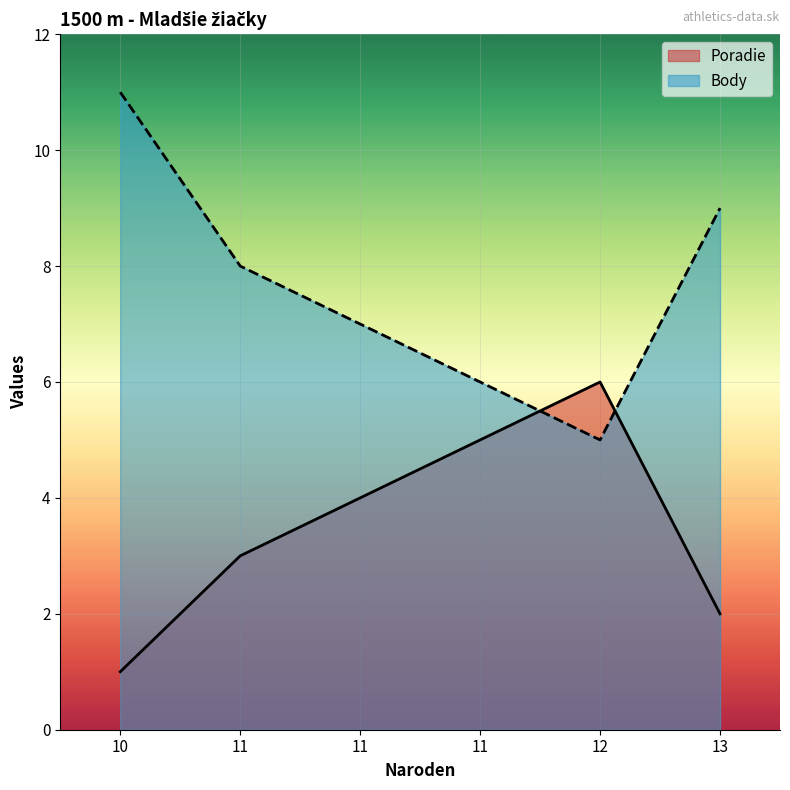

How many lines are shown in the chart?

2